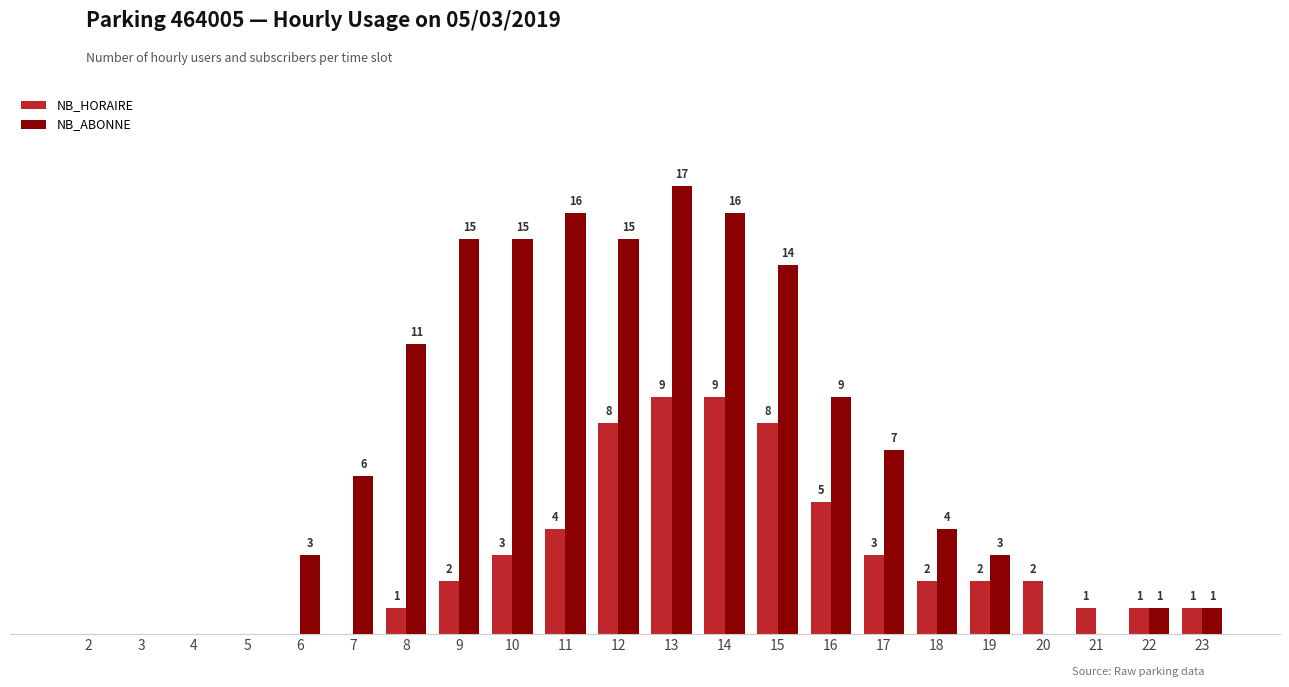

Are the bars horizontal?

No